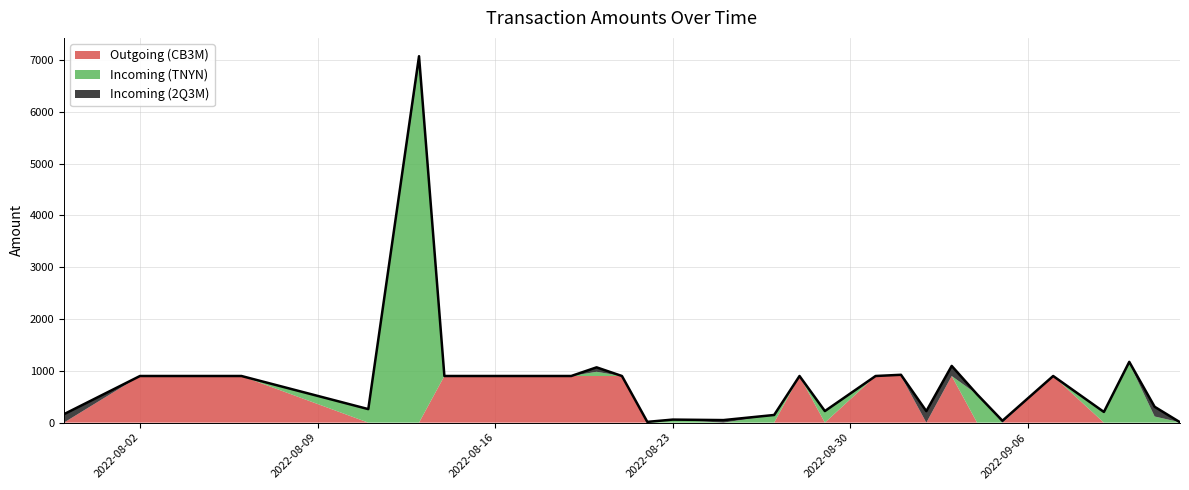

Which series has the widest spread of values?

Incoming (TNYN)